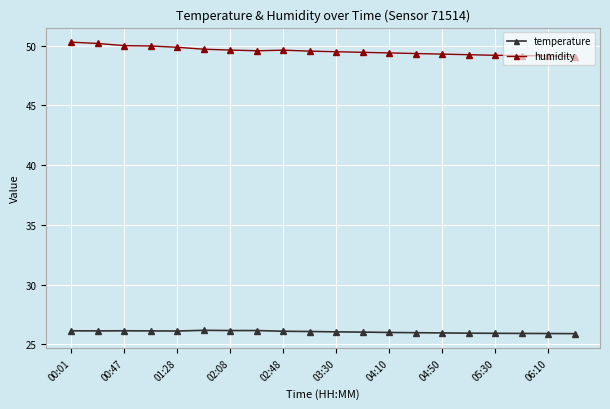

List the series in order of their peak value, lowest first.

temperature, humidity